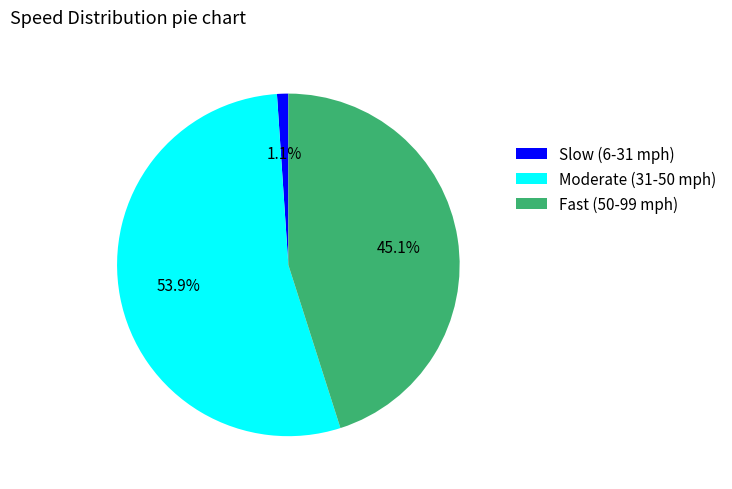

To the nearest percent, what is the average slice percentage?

33%